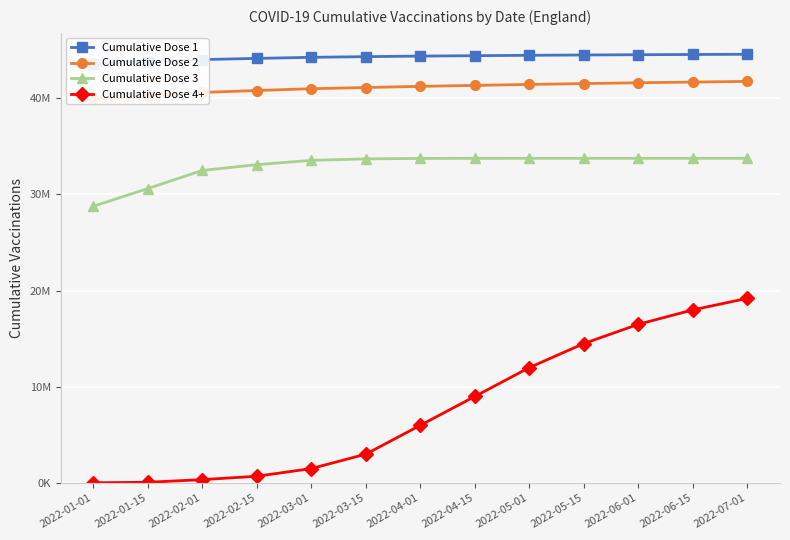

At how many categories does at least one series exceed 41816535?

13